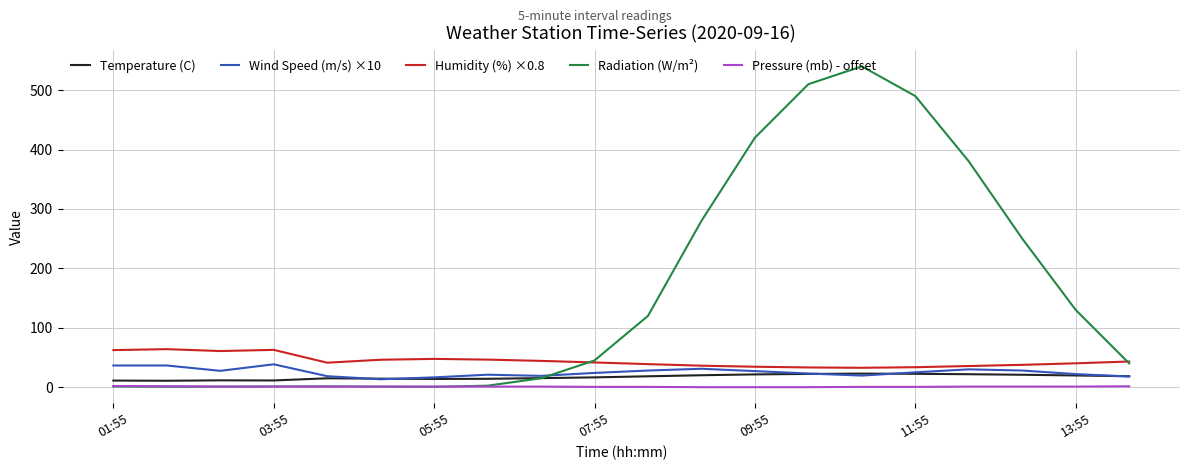

What are all the series names shown in the legend?

Temperature (C), Wind Speed (m/s) ×10, Humidity (%) ×0.8, Radiation (W/m²), Pressure (mb) - offset